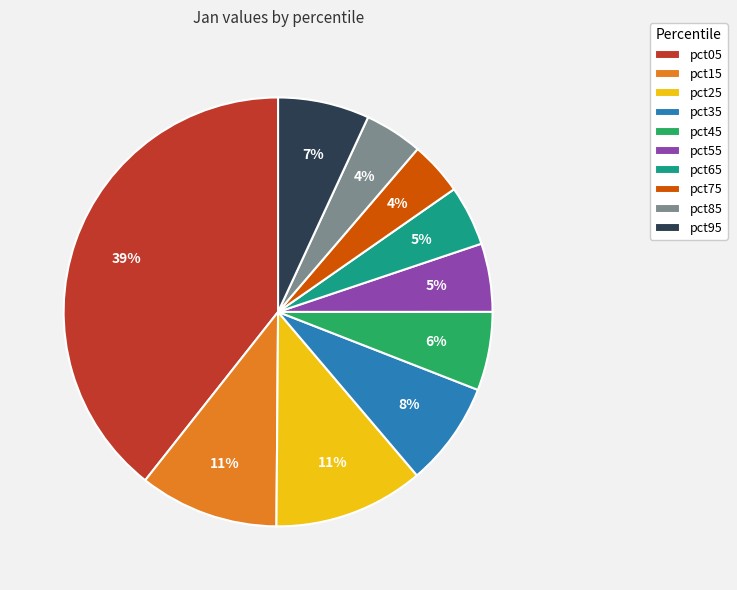

How many segments does this pie chart have?

10